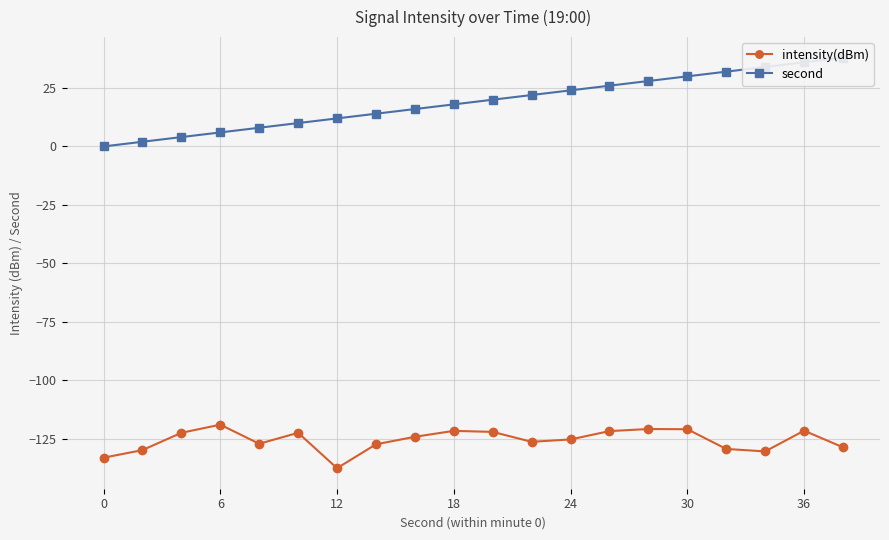

Reading left to right, list all the values displayed in this chart.

intensity(dBm): -133.2	-129.9	-122.5	-119.1	-127.2	-122.5	-137.7	-127.5	-124.2	-121.7	-122.1	-126.4	-125.4	-121.8	-120.9	-121.0	-129.4	-130.5	-121.6	-128.7
second: 0.0	2.0	4.0	6.0	8.0	10.0	12.0	14.0	16.0	18.0	20.0	22.0	24.0	26.0	28.0	30.0	32.0	34.0	36.0	38.0